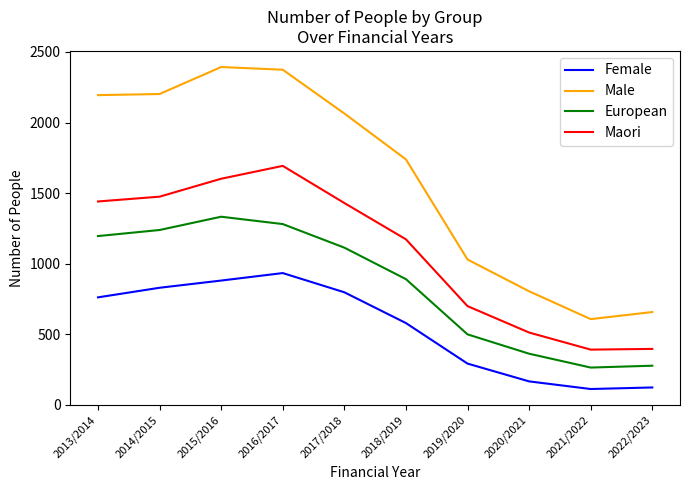

True or false: Maori and Male intersect in this chart.

False